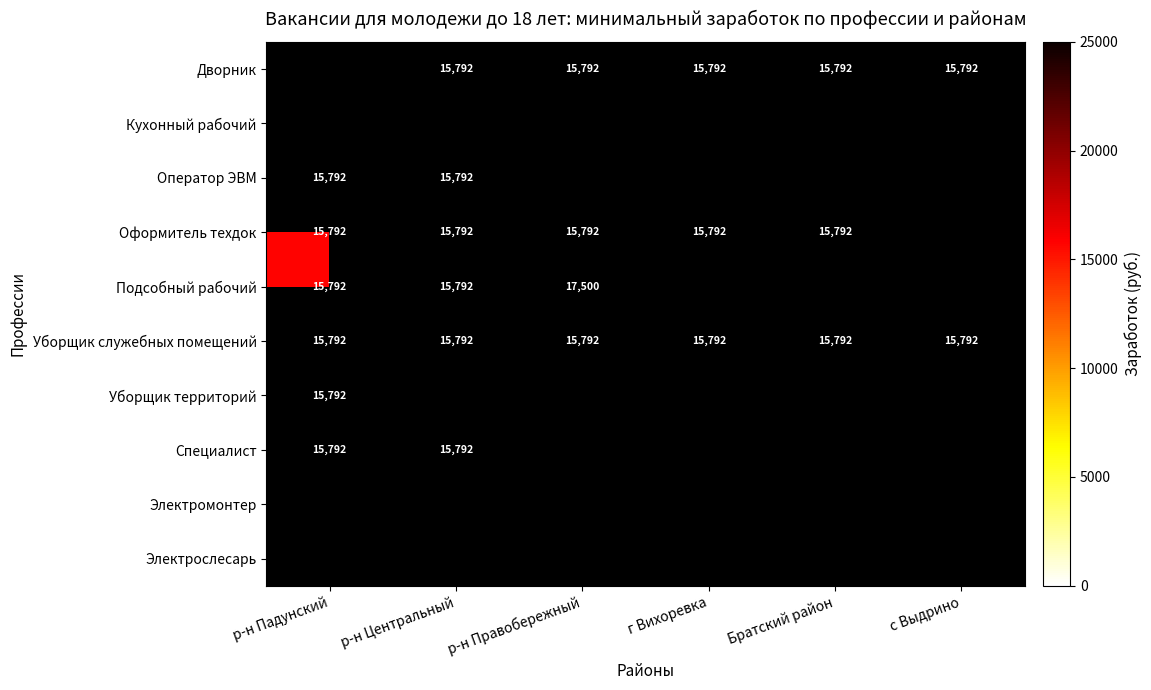

True or false: Дворник has a value of 15792 at с Выдрино.

True